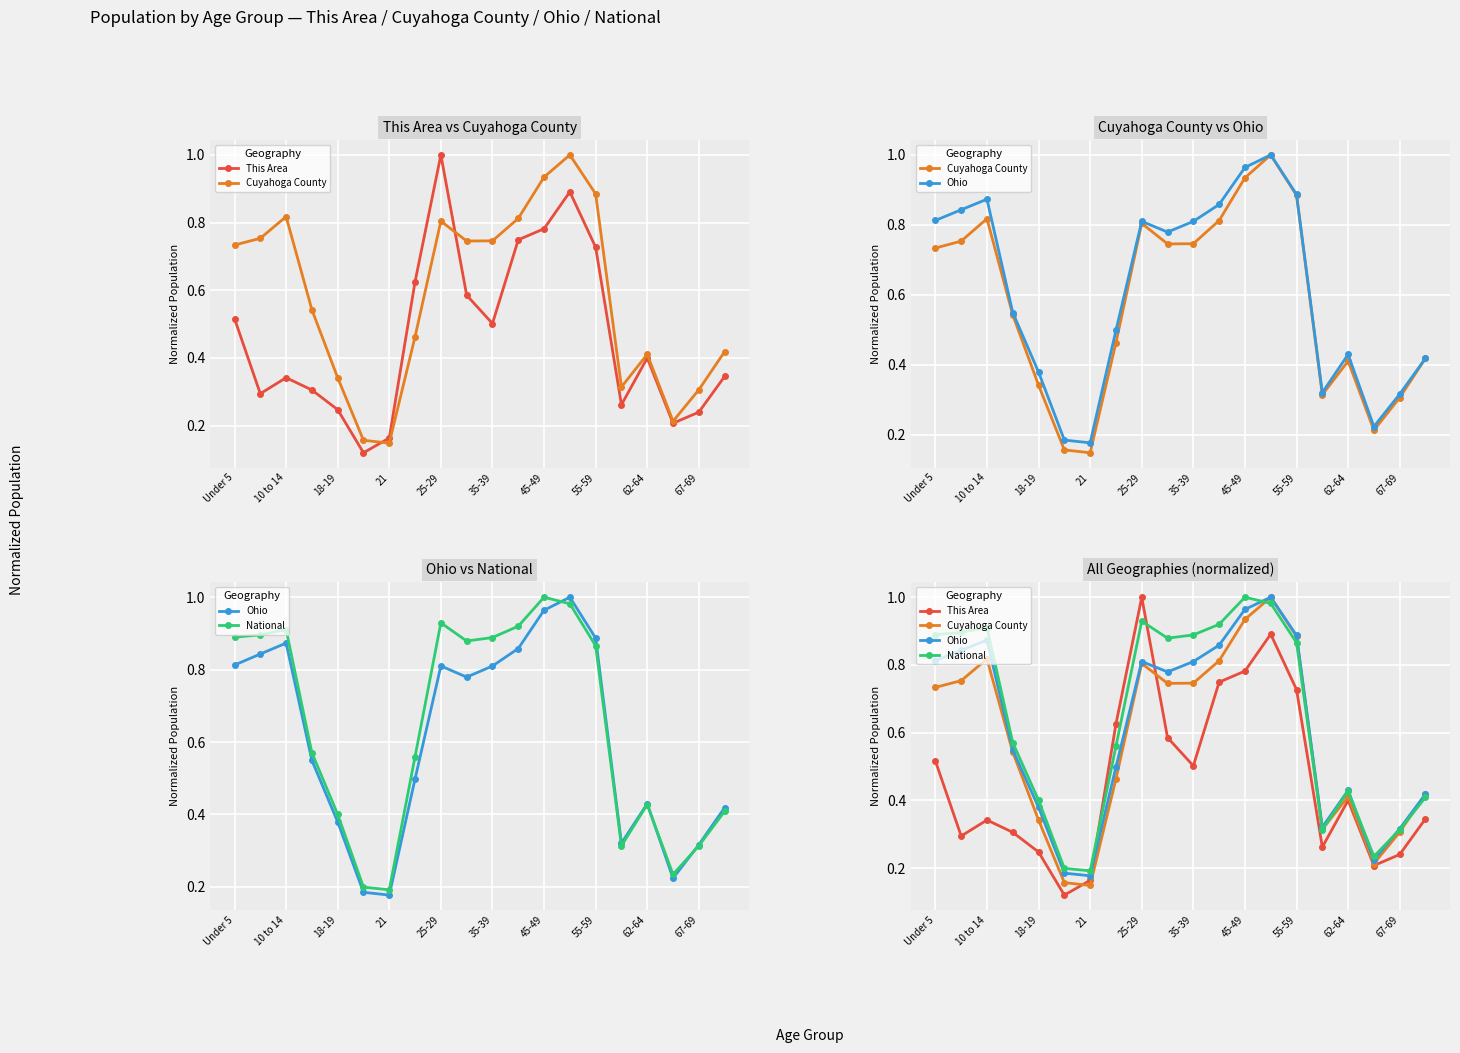

What is the sum of the National values at 67-69 and 55-59?

1.2